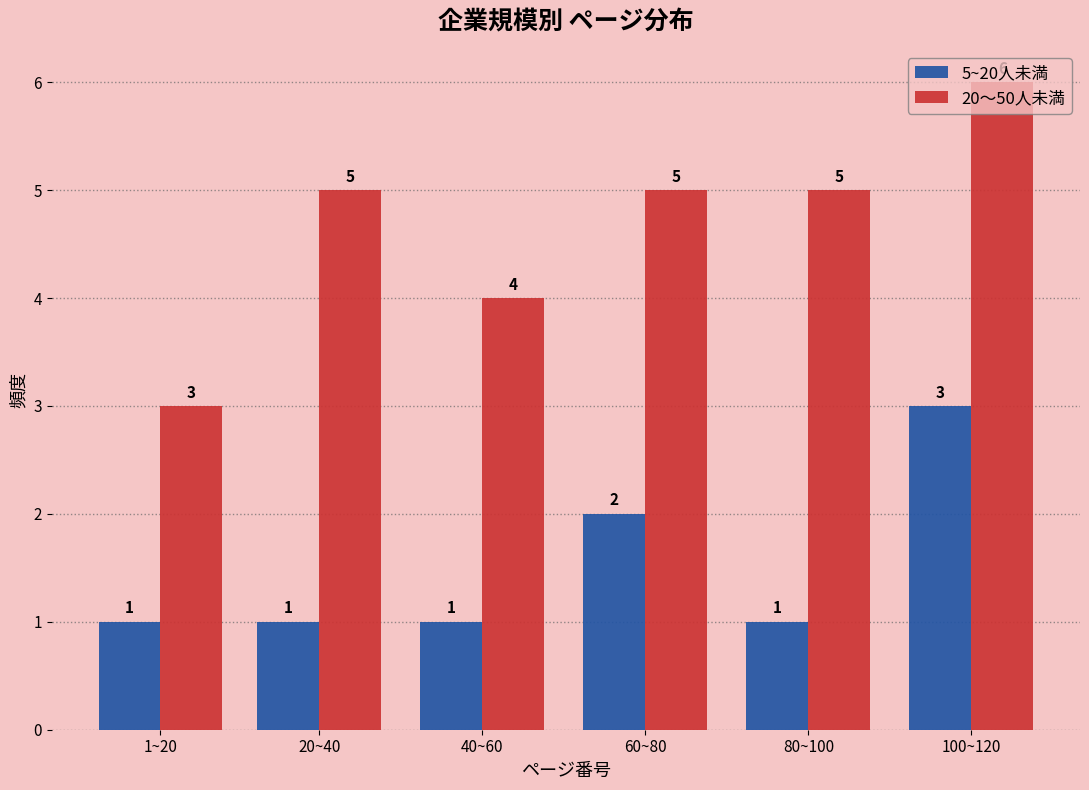

At which label does 20～50人未満 reach its peak?

100~120